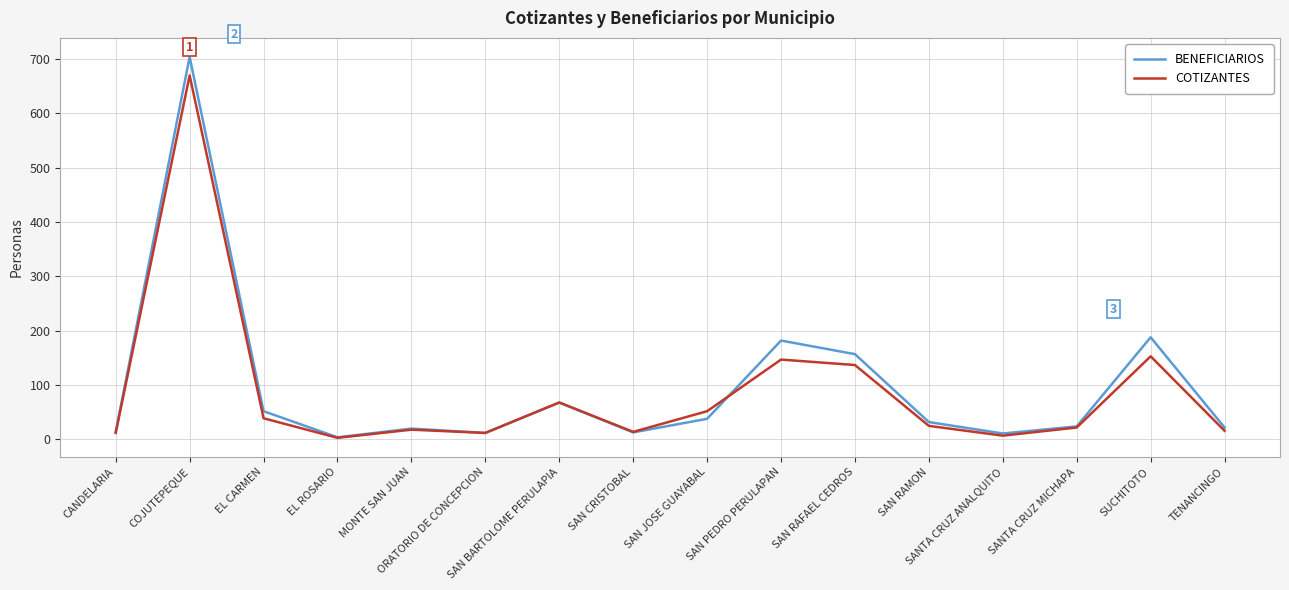

What is the average value of the BENEFICIARIOS series?

96